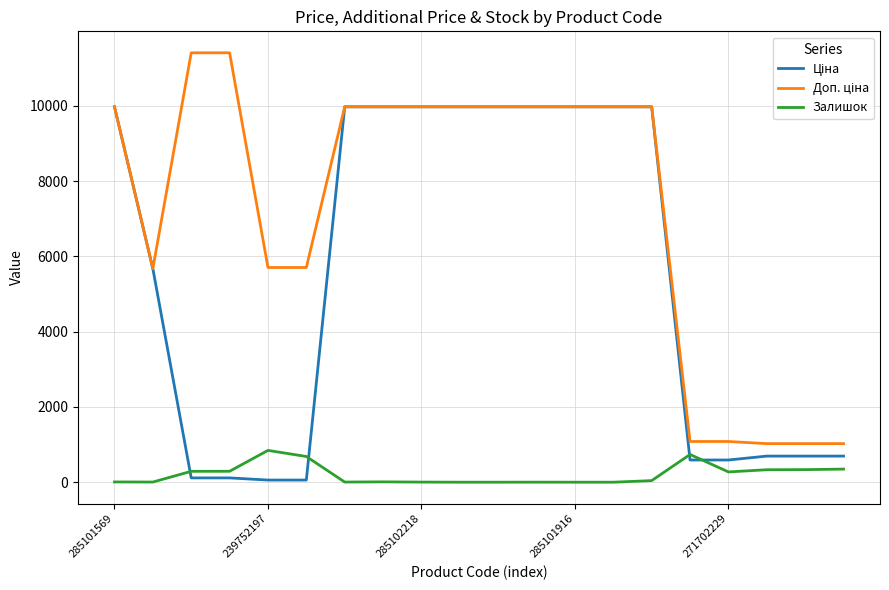

What is the highest value of the Залишок series?

845.0